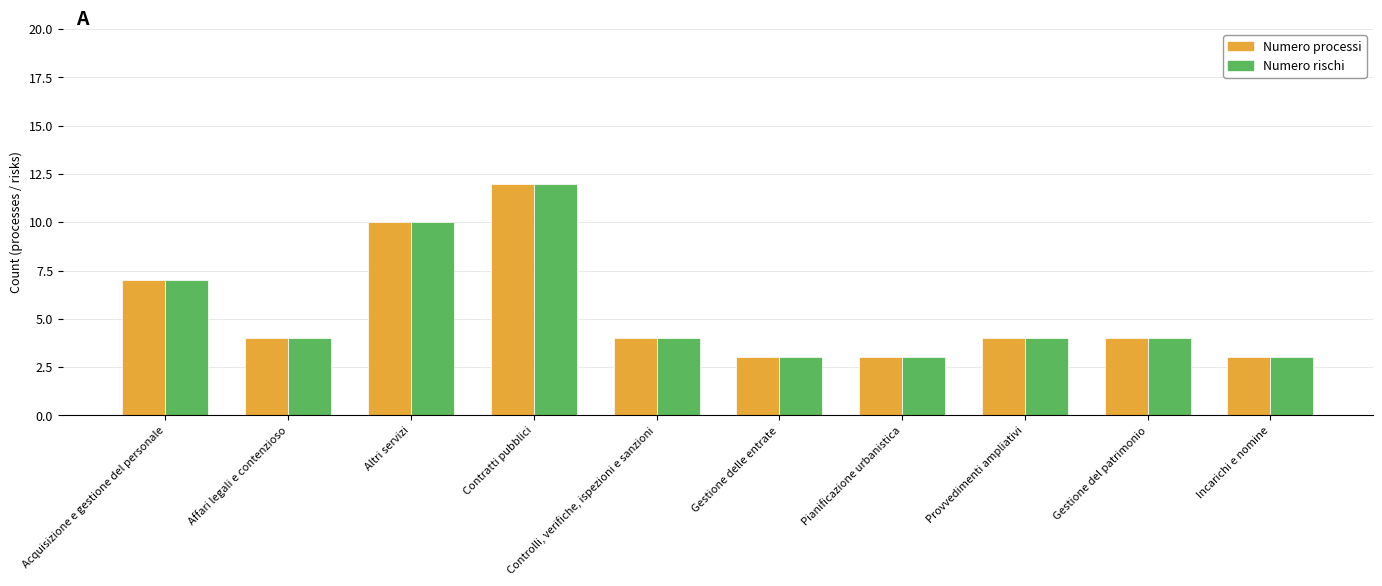

What is the approximate value of Numero rischi at Acquisizione e gestione del personale?

7